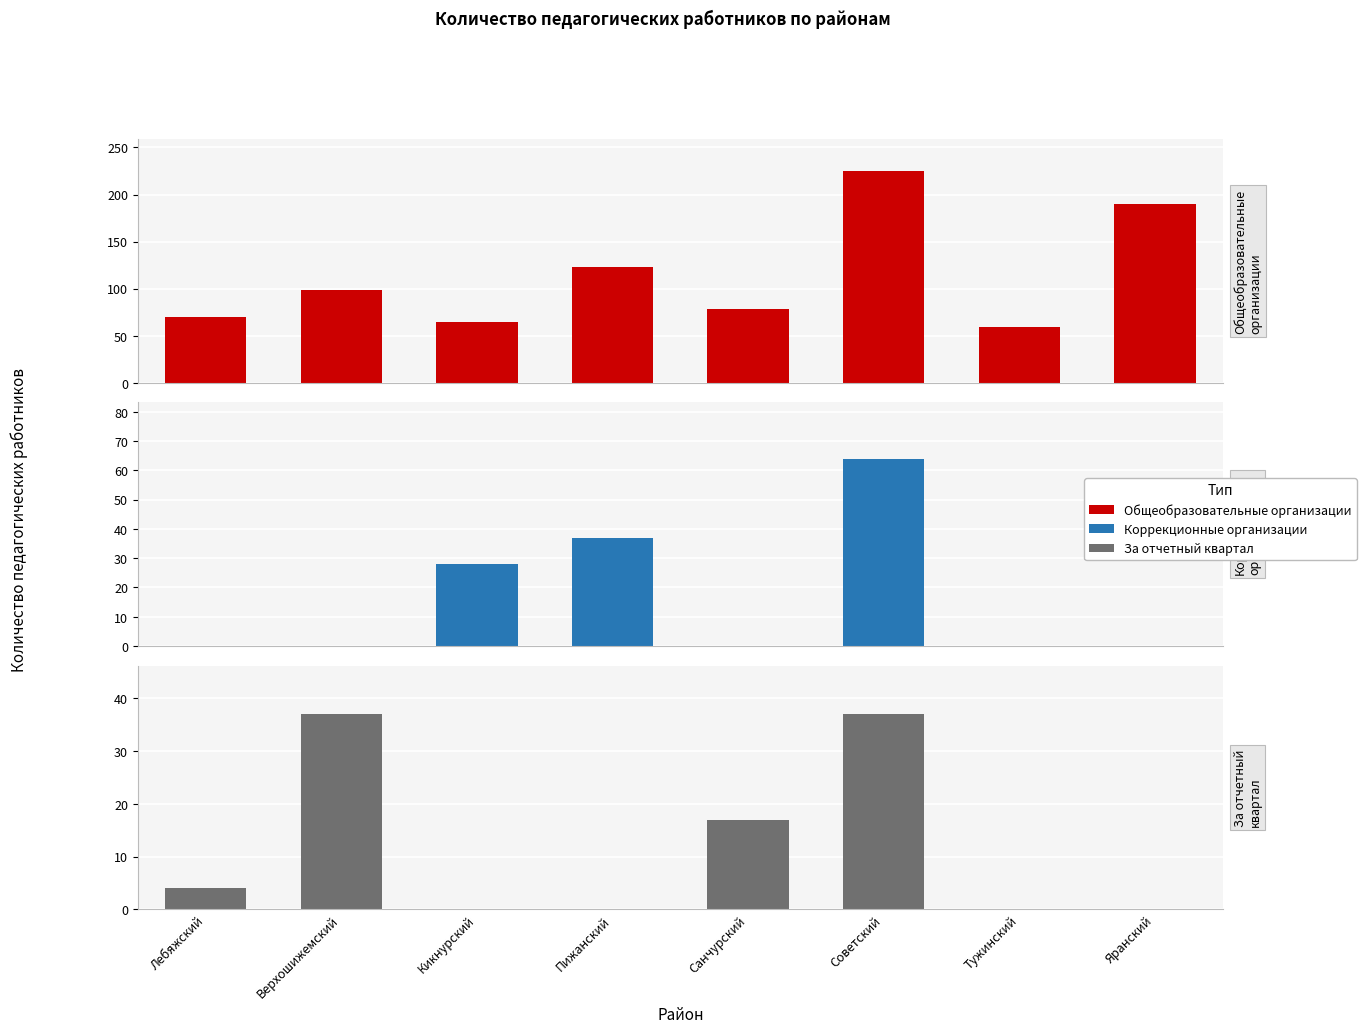

What are all the series names shown in the legend?

Общеобразовательные организации, Коррекционные организации, За отчетный квартал (Общеобраз.)